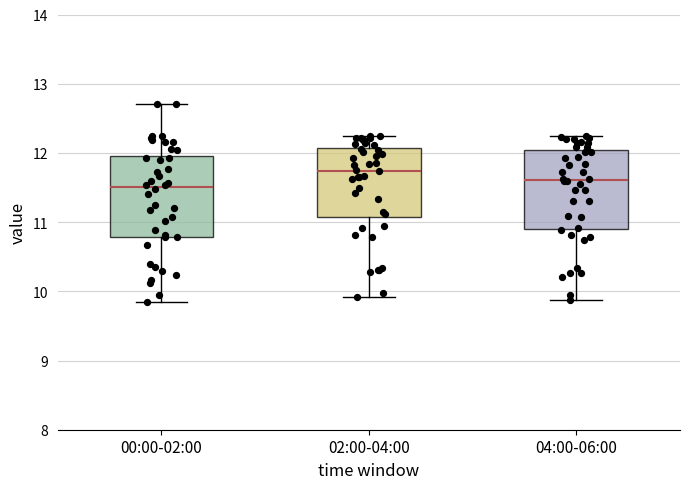

Where is the upper edge of the box for 02:00-04:00 on the y-axis? The values are not printed on the chart, so give them approximately, as read against the axis.

12.1